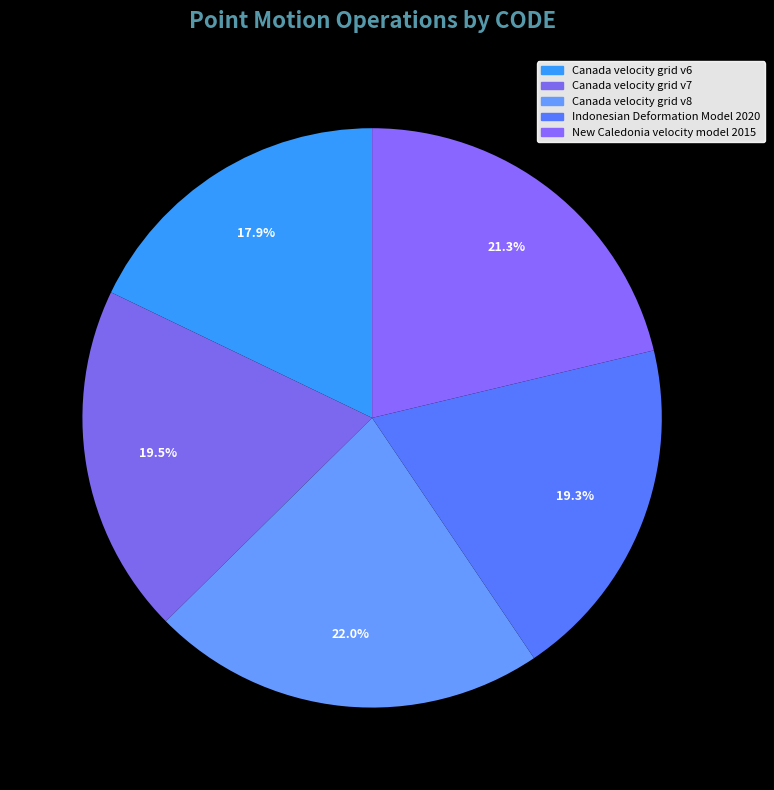

Count the number of slices in the pie.

5